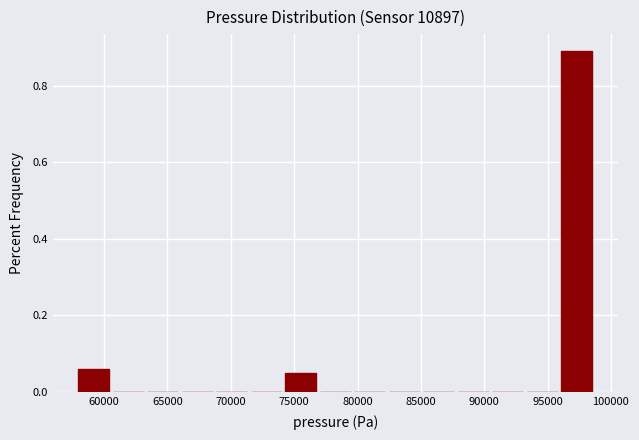

Reading left to right, list every bar in this chart as the range it spans on the x-axis followed by its height. Neither the bar edges nor the heights are printed on the chart, so give them approximately, as read against the axes.

58000 to 60500: 0.06
60500 to 63500: 0
63500 to 66000: 0
66000 to 69000: 0
69000 to 71500: 0
71500 to 74500: 0
74500 to 77000: 0.04
77000 to 79500: 0
79500 to 82500: 0
82500 to 85000: 0
85000 to 88000: 0
88000 to 90500: 0
90500 to 93500: 0
93500 to 96000: 0
96000 to 99000: 0.90